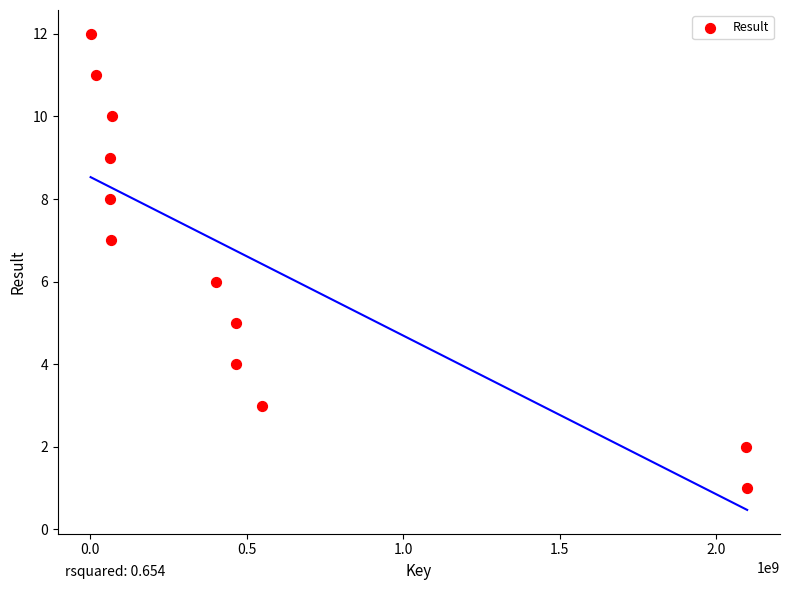

What is the range of Y values (max minus min)?

11